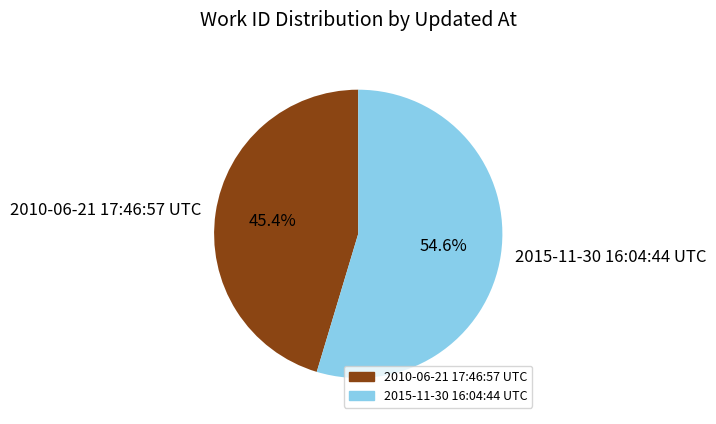

What is the majority slice?

2015-11-30 16:04:44 UTC